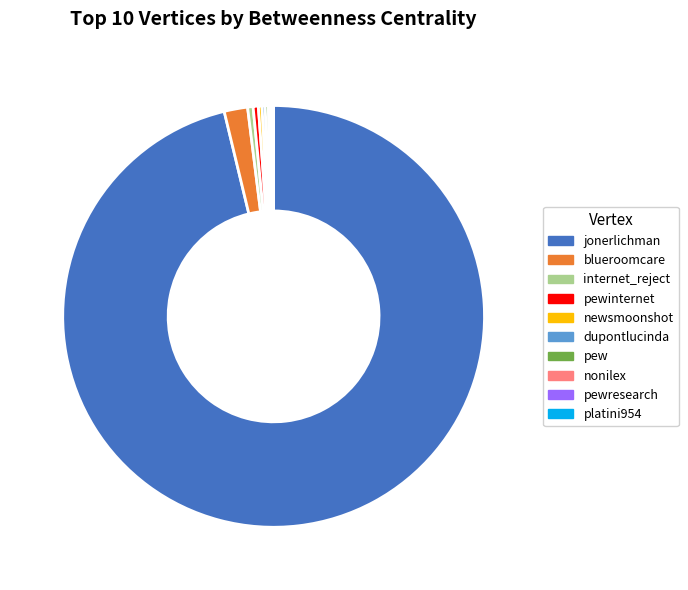

Does any single category account for the majority?

Yes